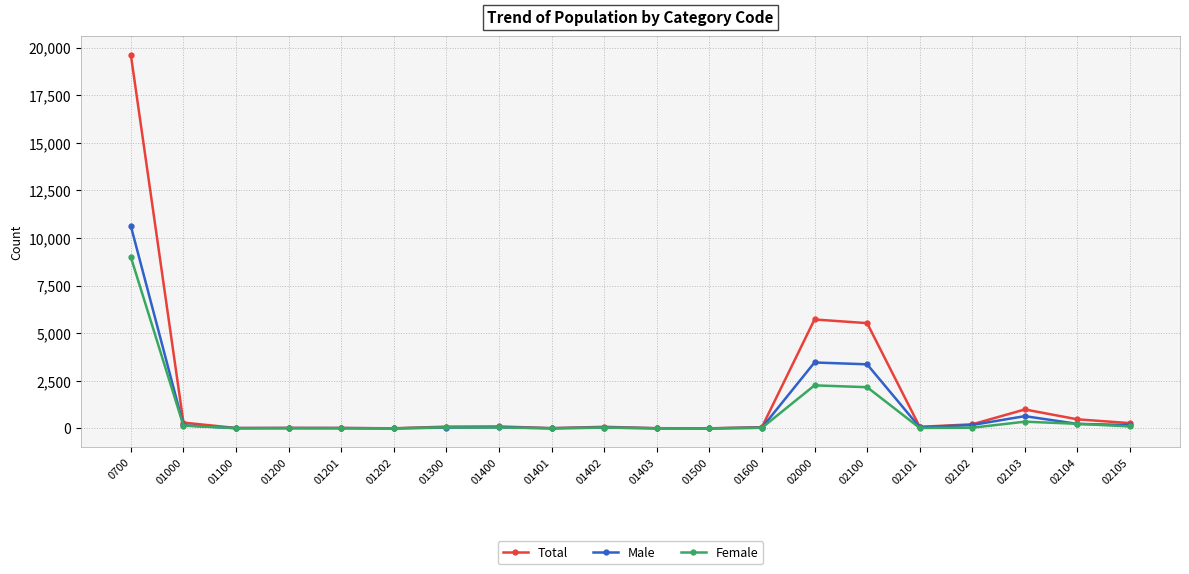

List the series in order of their peak value, lowest first.

Female, Male, Total